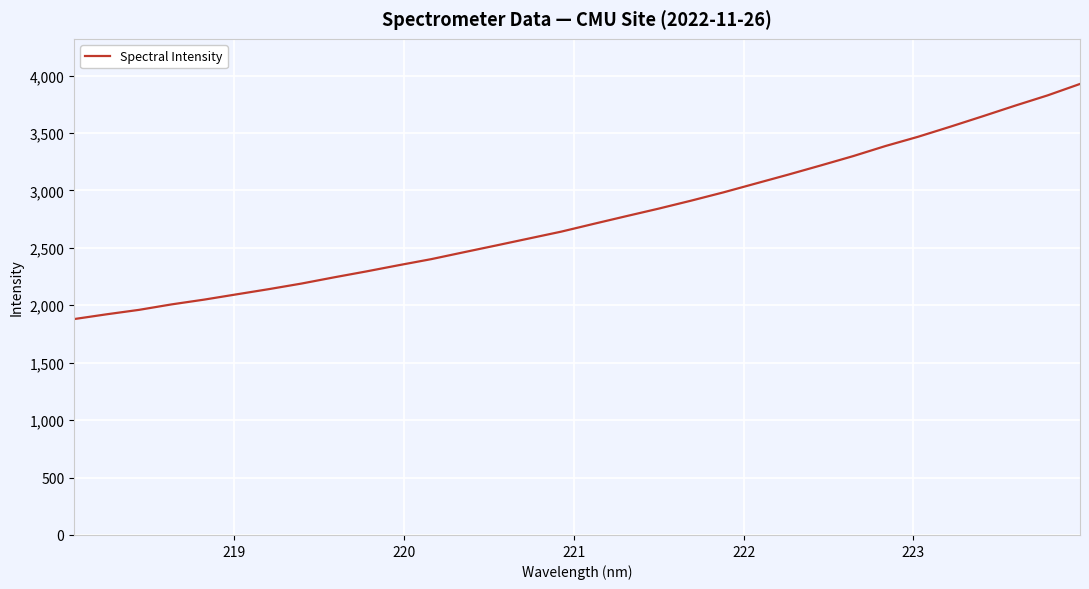

What is the sum of all values?

88210.3